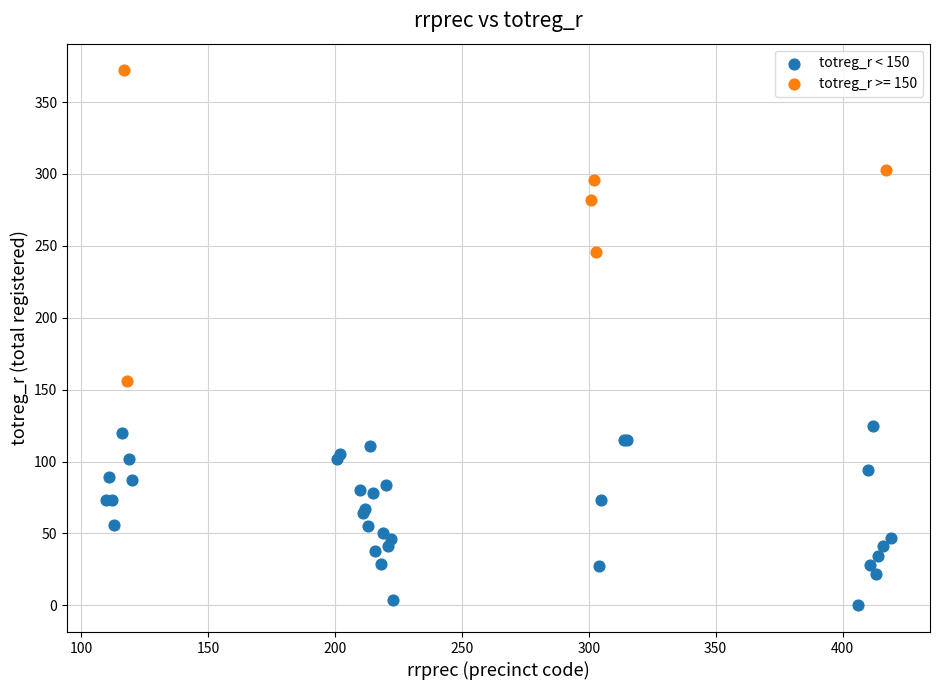

Which series reaches the minimum Y coordinate?

totreg_r < 150